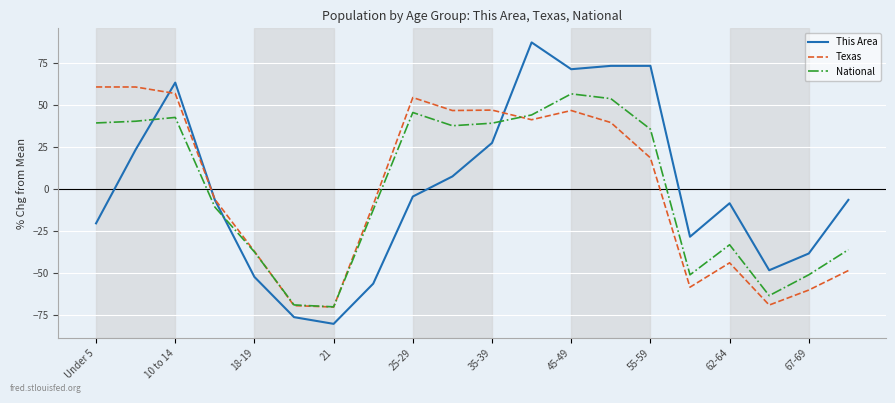

What is the lowest value of the Texas series?

-70.1